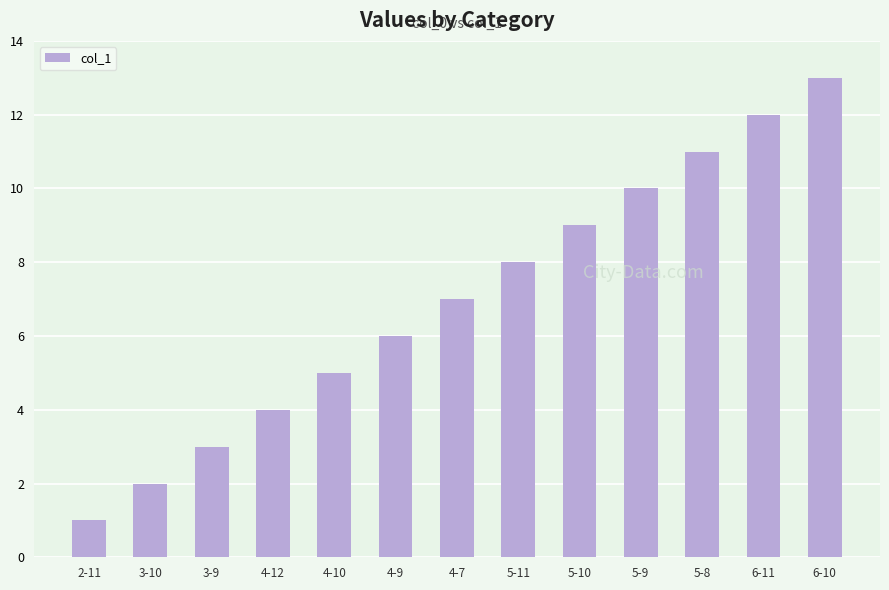

What is the maximum value shown in the chart?

13